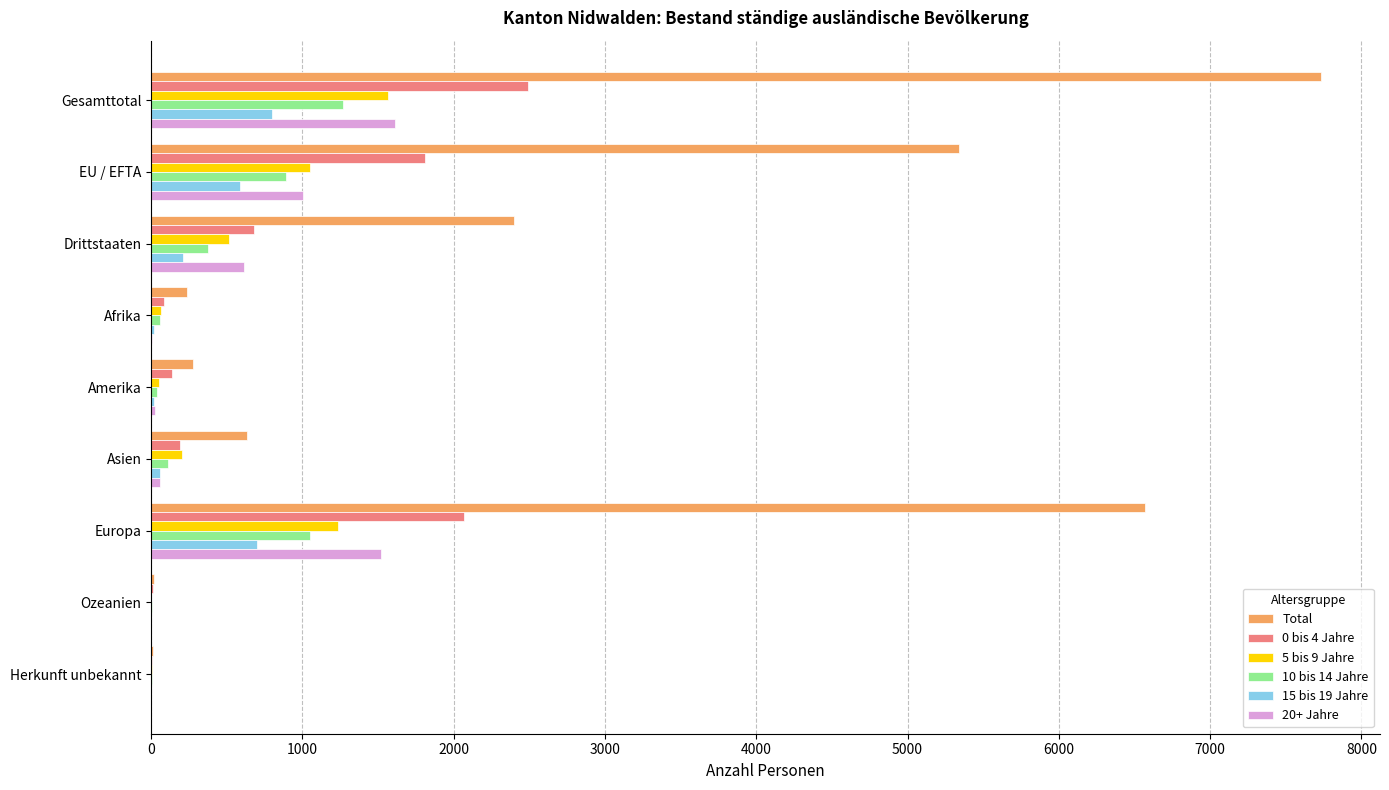

What are all the series names shown in the legend?

Total, 0 bis 4 Jahre, 5 bis 9 Jahre, 10 bis 14 Jahre, 15 bis 19 Jahre, 20+ Jahre